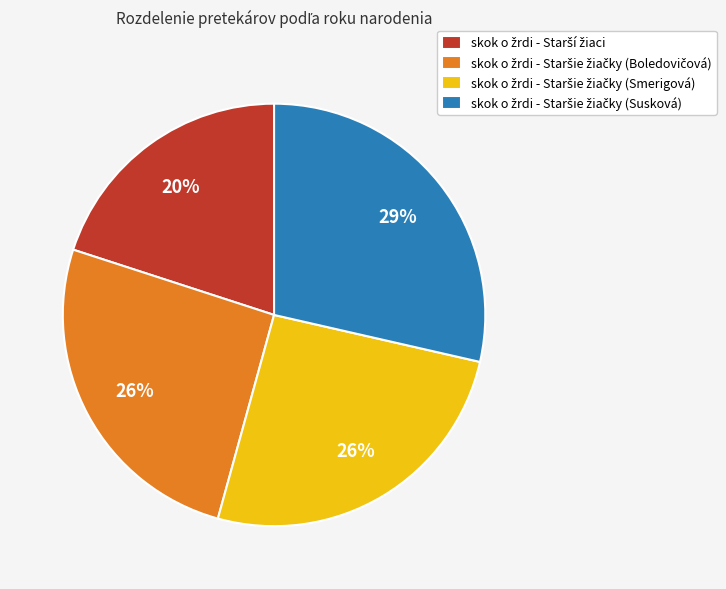

To the nearest percent, what is the average slice percentage?

25%